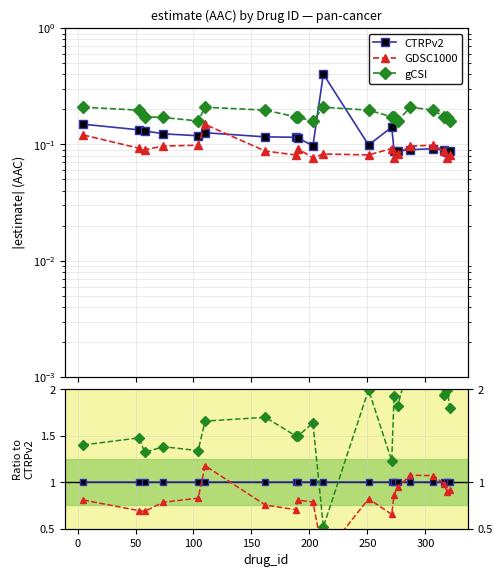

What is the difference between the highest and lowest values at 300?

0.8